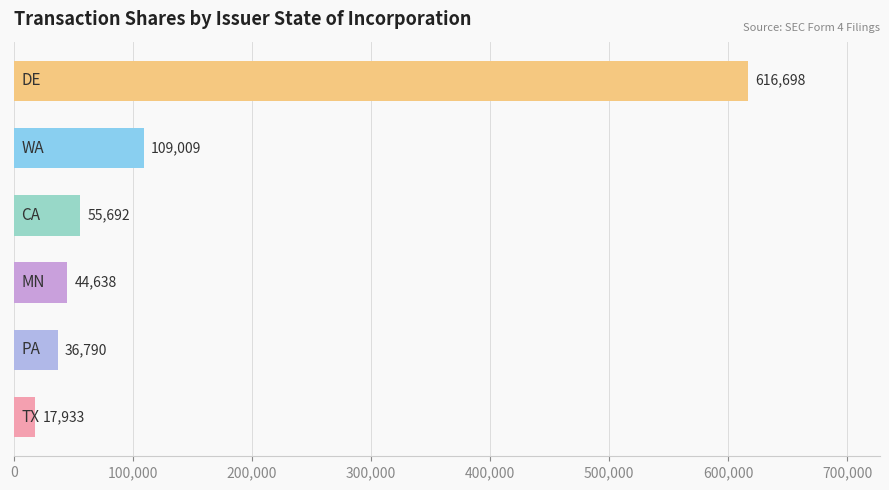

What is the greatest value displayed?

616698